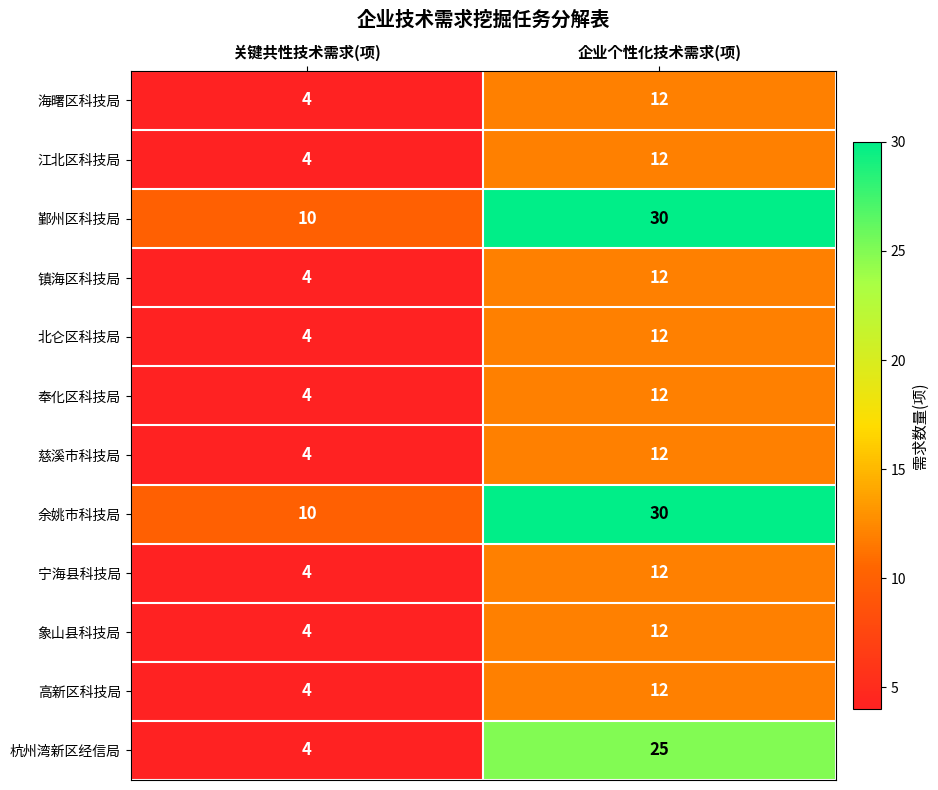

Reading right to left, list all the values displayed in this chart.

海曙区科技局: 12	4
江北区科技局: 12	4
鄞州区科技局: 30	10
镇海区科技局: 12	4
北仑区科技局: 12	4
奉化区科技局: 12	4
慈溪市科技局: 12	4
余姚市科技局: 30	10
宁海县科技局: 12	4
象山县科技局: 12	4
高新区科技局: 12	4
杭州湾新区经信局: 25	4